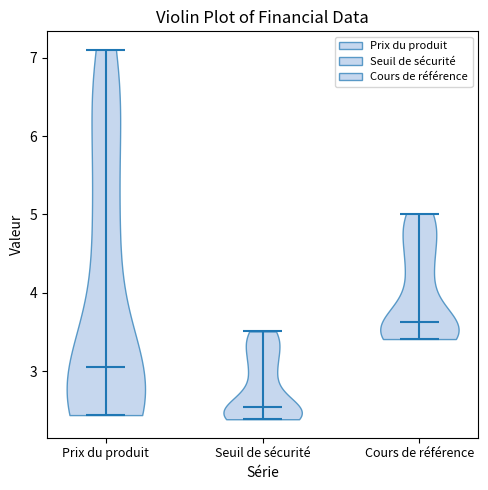

Reading left to right, read every violin against the y-axis: where its median line is, and the lowest and highest points it reaches. The values are not printed on the chart, so give them approximately, as read against the axis.

Prix du produit: median line 3.1, lowest point 2.4, highest point 7.1
Seuil de sécurité: median line 2.5, lowest point 2.4, highest point 3.5
Cours de référence: median line 3.6, lowest point 3.4, highest point 5.0